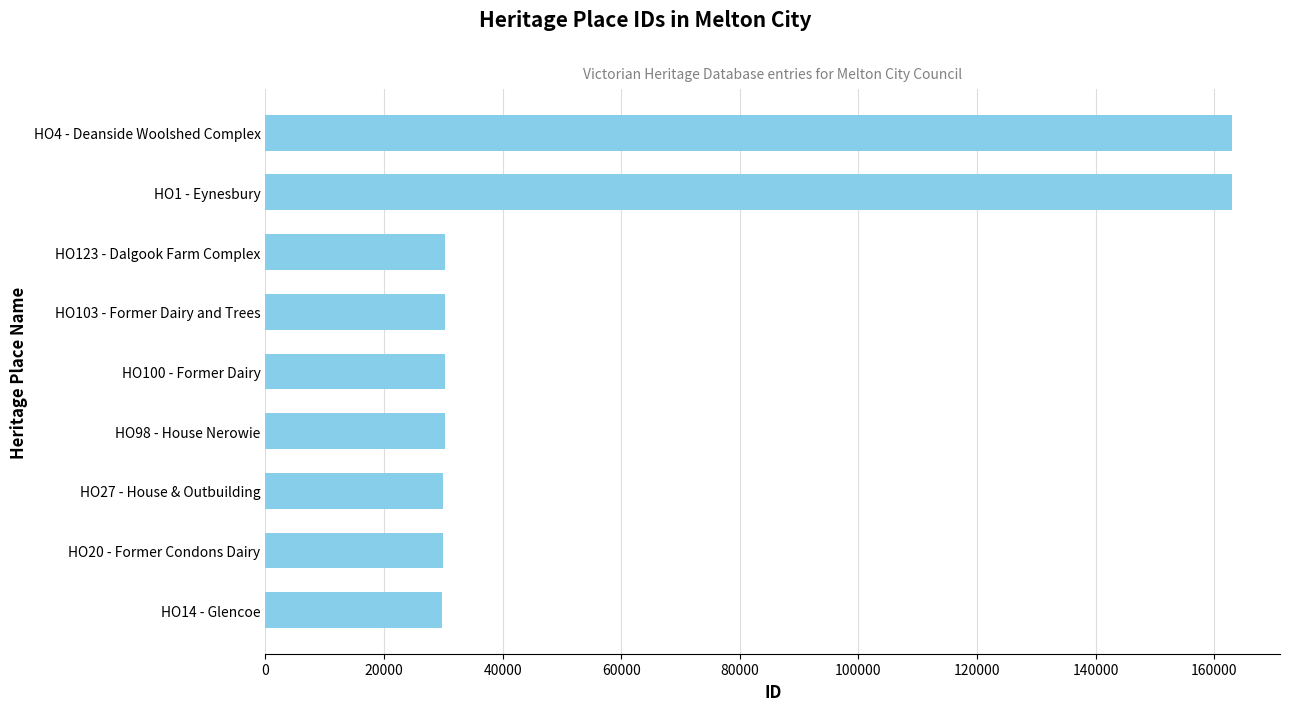

Are the bars grouped side by side (vs. stacked)?

No